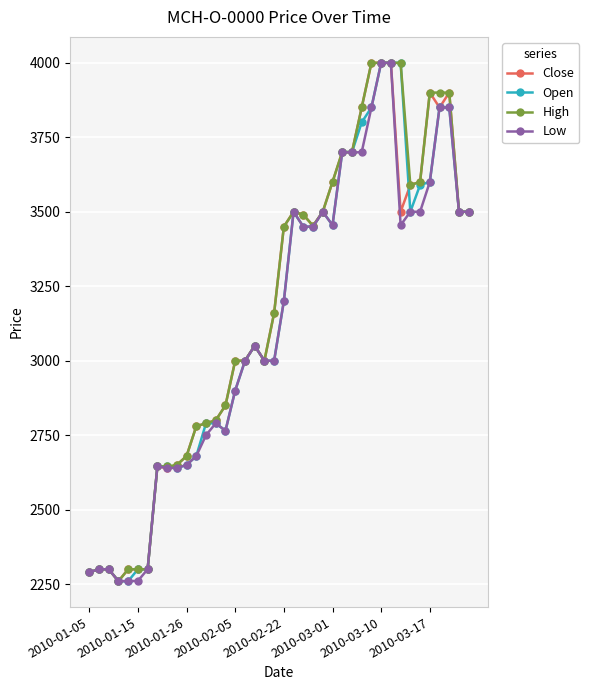

True or false: High has more than 2 points higher than both neighbors.

True